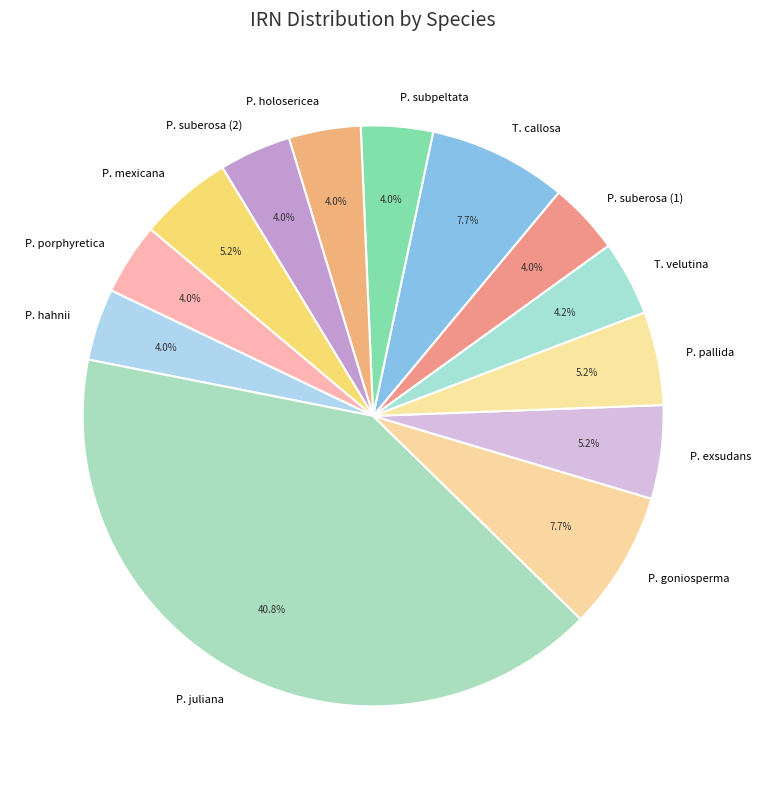

To the nearest percent, what is the difference between the largest and smallest slice percentages?

37%